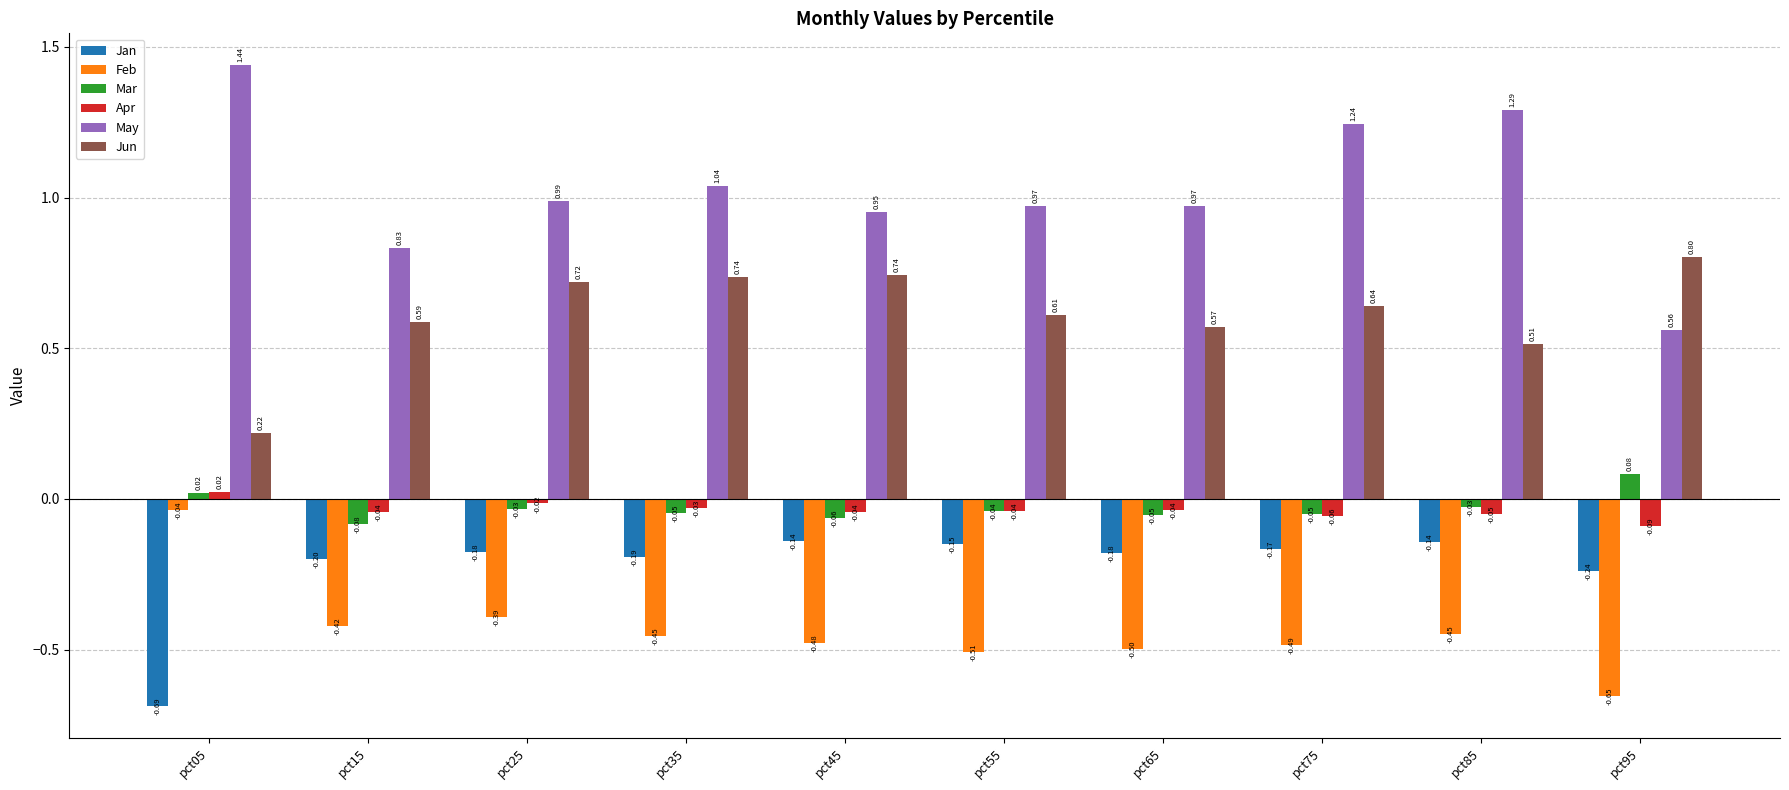

List the series in order of their peak value, lowest first.

Jan, Feb, Apr, Mar, Jun, May